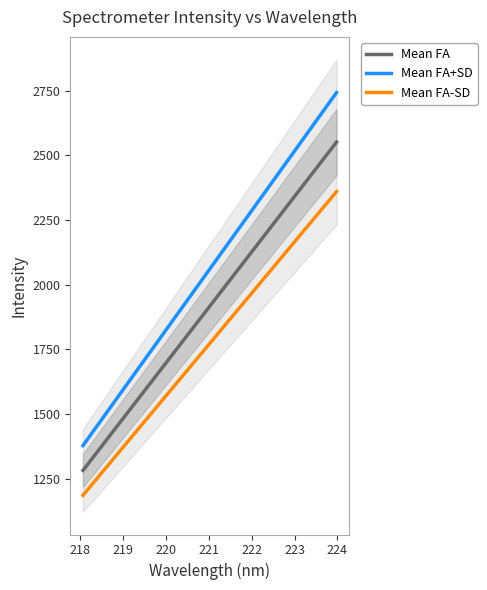

True or false: Mean FA and Mean FA-SD intersect in this chart.

False